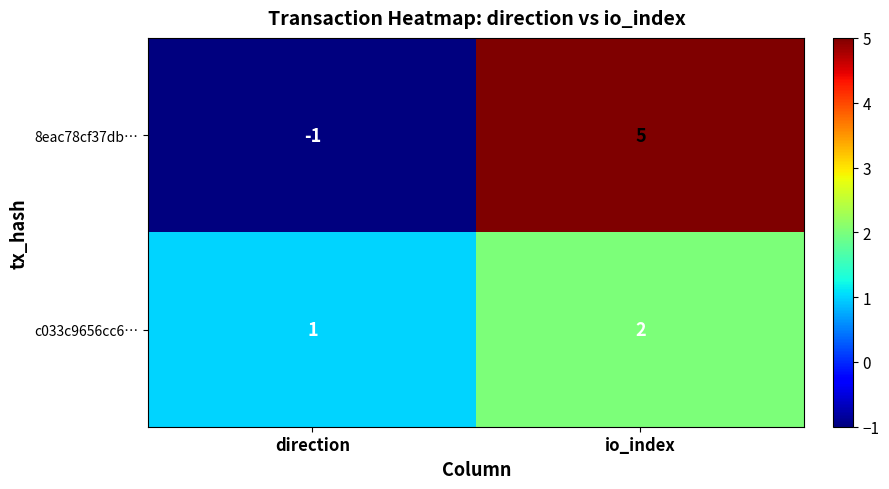

Between direction and io_index, which series saw the biggest shift?

8eac78cf37db…